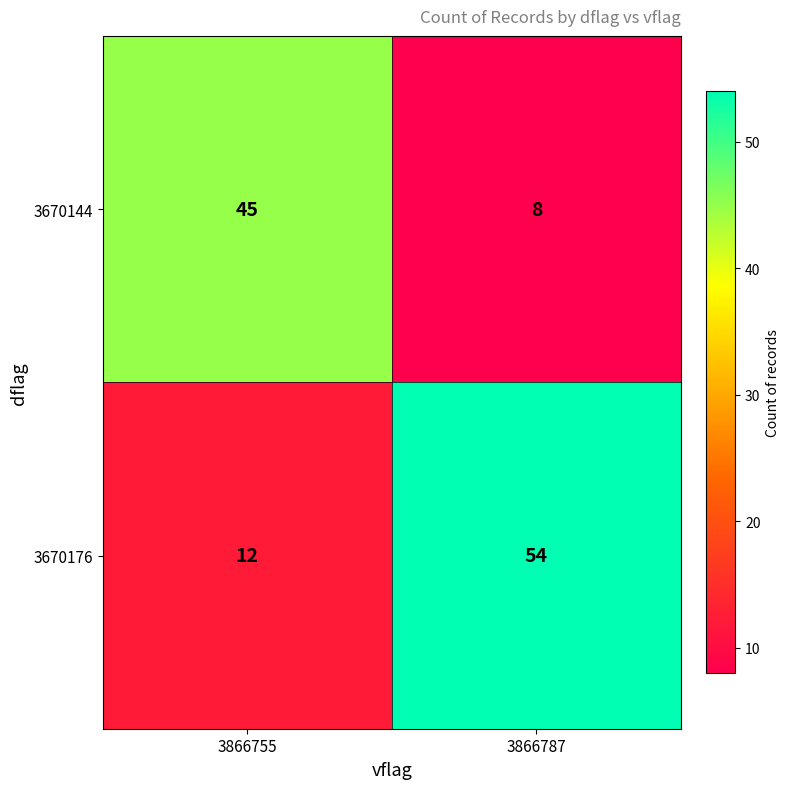

Reading left to right, extract all data points from this chart.

3670144: 45	8
3670176: 12	54